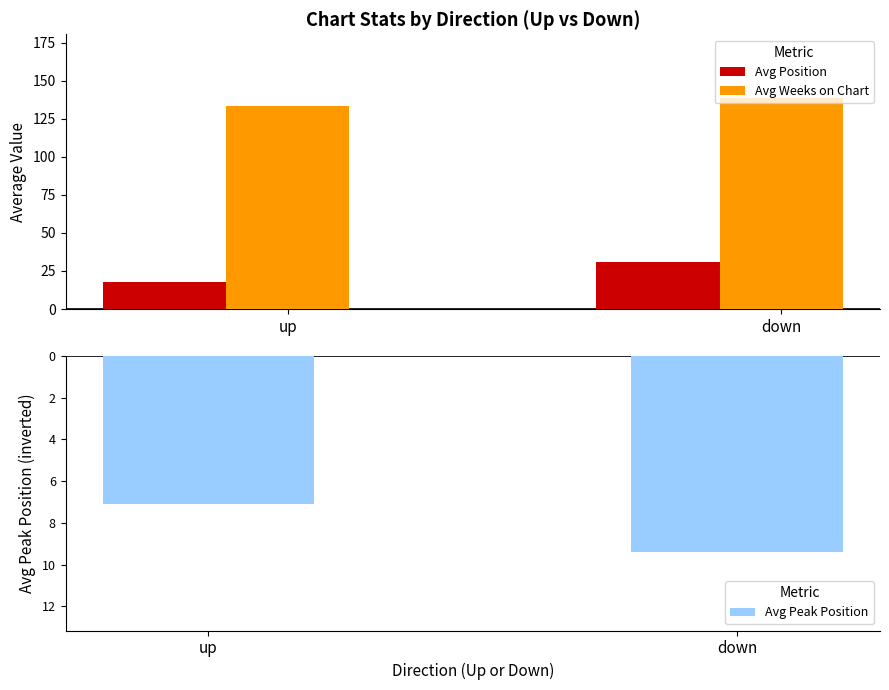

At which label does Avg Peak Position reach its peak?

up